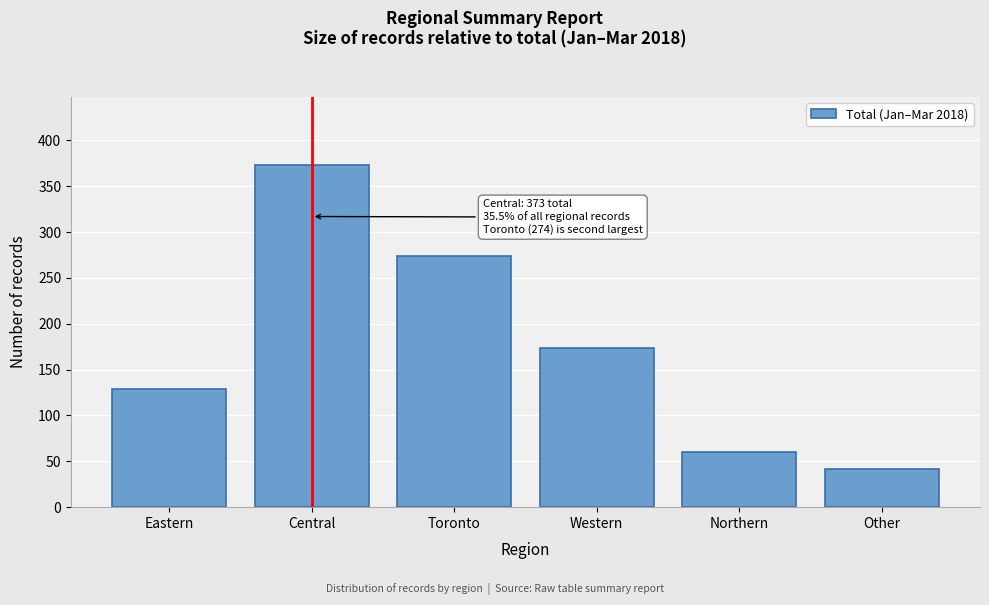

Reading left to right, what are all the values shown in this chart?

129	373	274	174	60	42